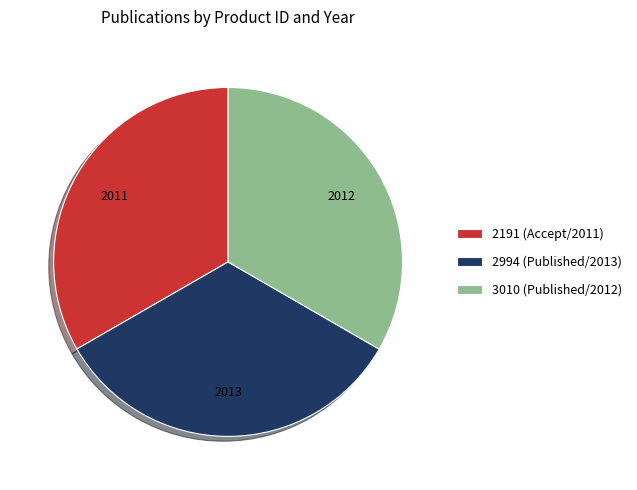

Approximately how many times larger is the value at 2191 (Accept/2011) compared to 3010 (Published/2012)?

1.0